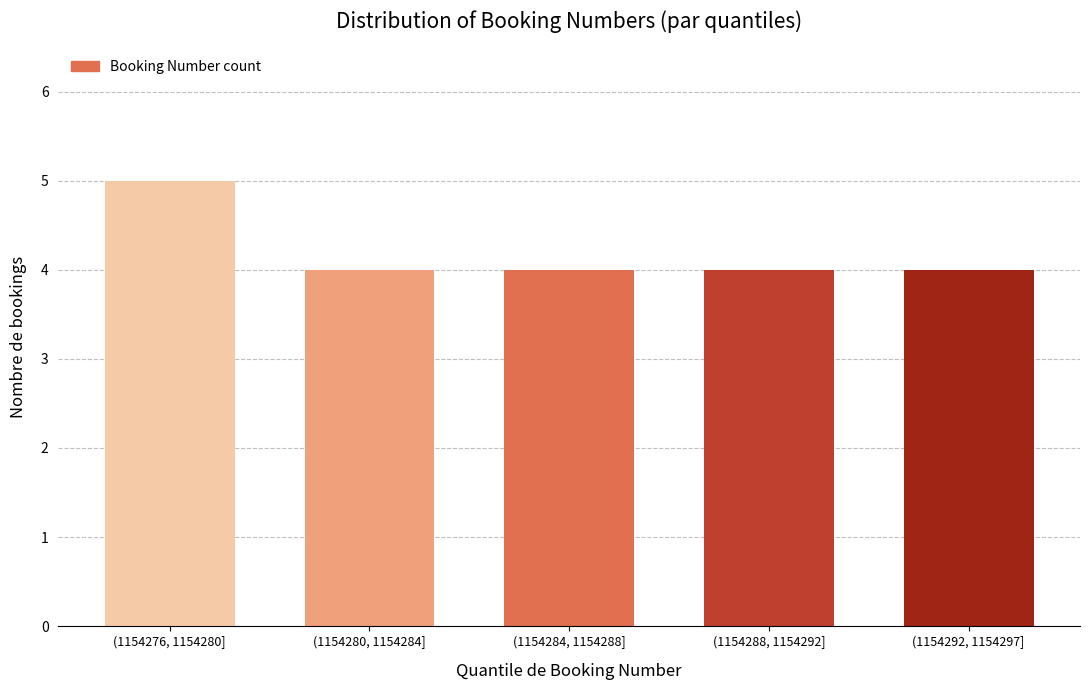

Reading right to left, transcribe all the data shown in this chart.

4	4	4	4	5